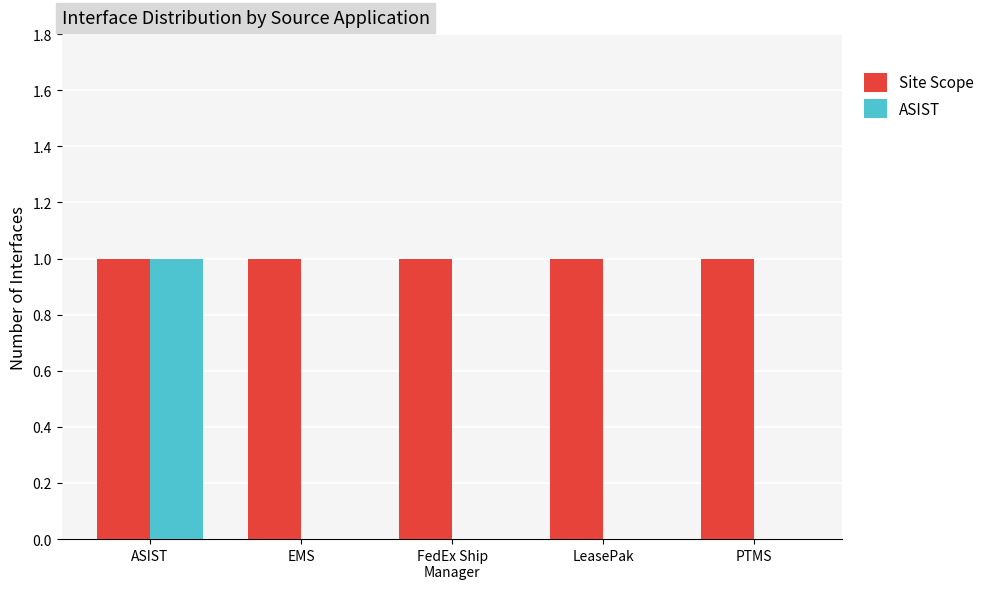

Which category has the highest value in the ASIST series?

ASIST